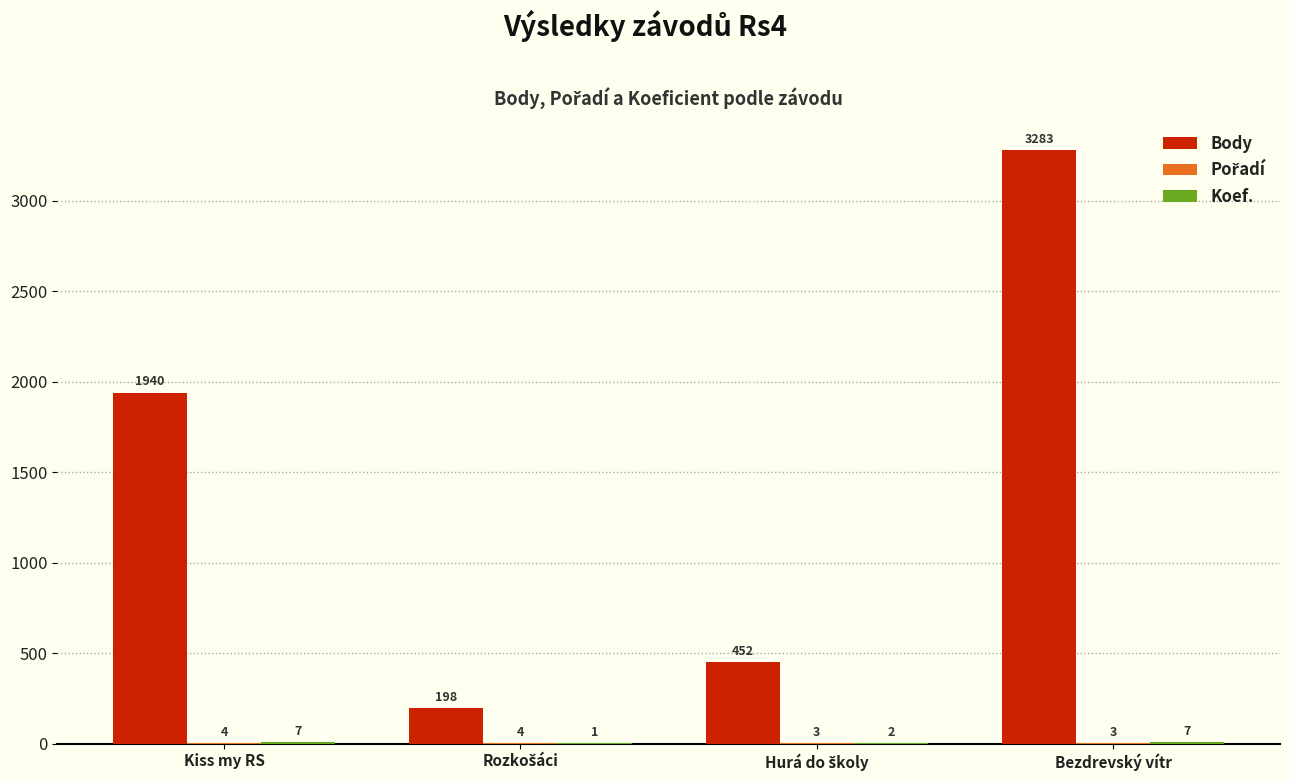

Which series has the largest range (max minus min)?

Body